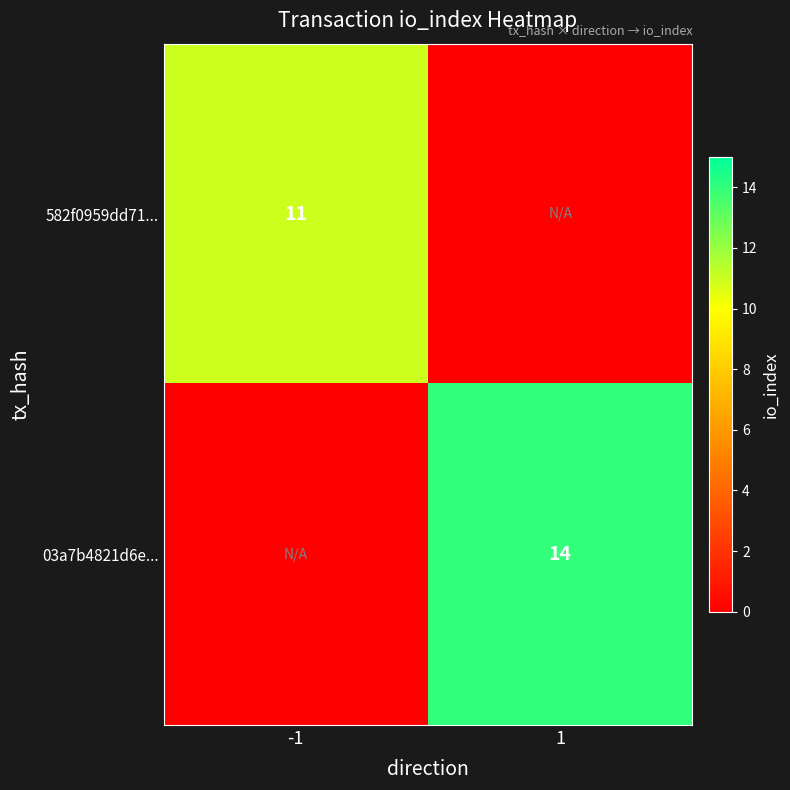

Is the value of 582f0959dd71... at -1 greater than the value of 03a7b4821d6e... at 1?

No